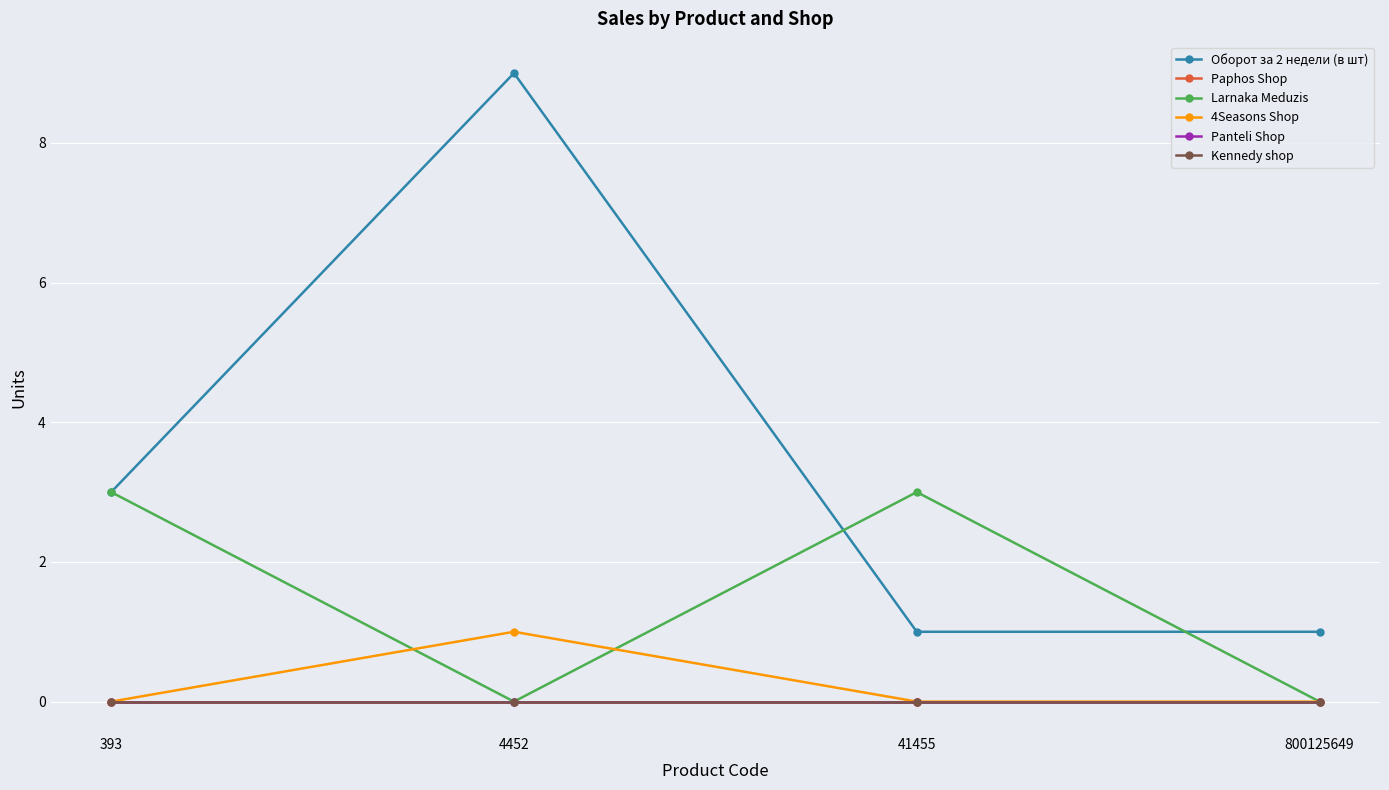

The value of Kennedy shop at 800125649 is 0. True or false?

True